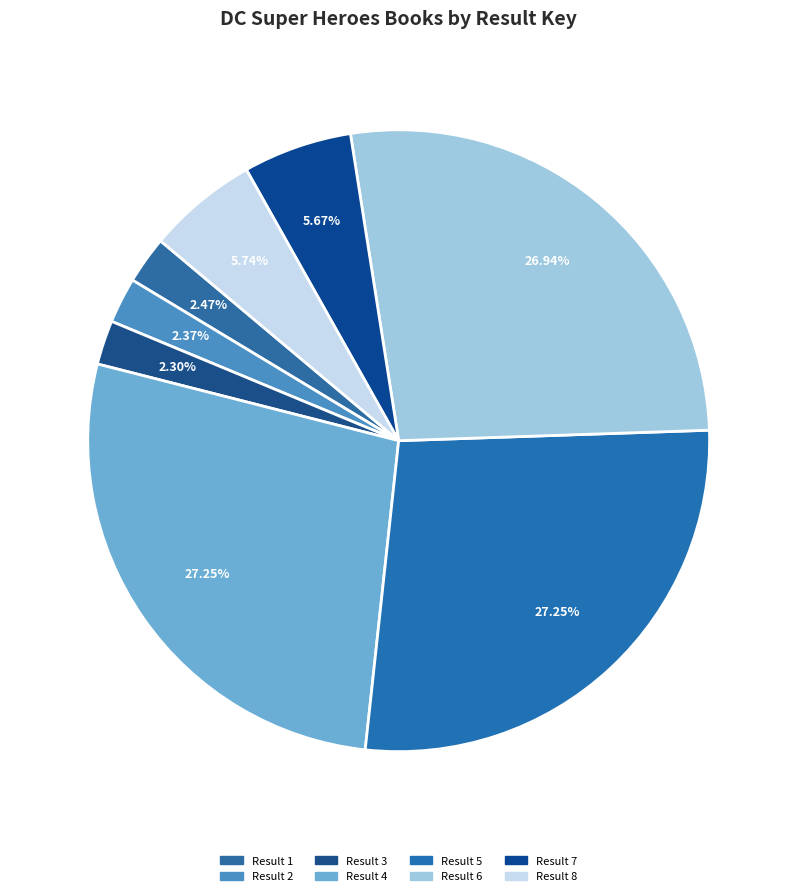

How many slices are in this pie chart?

8